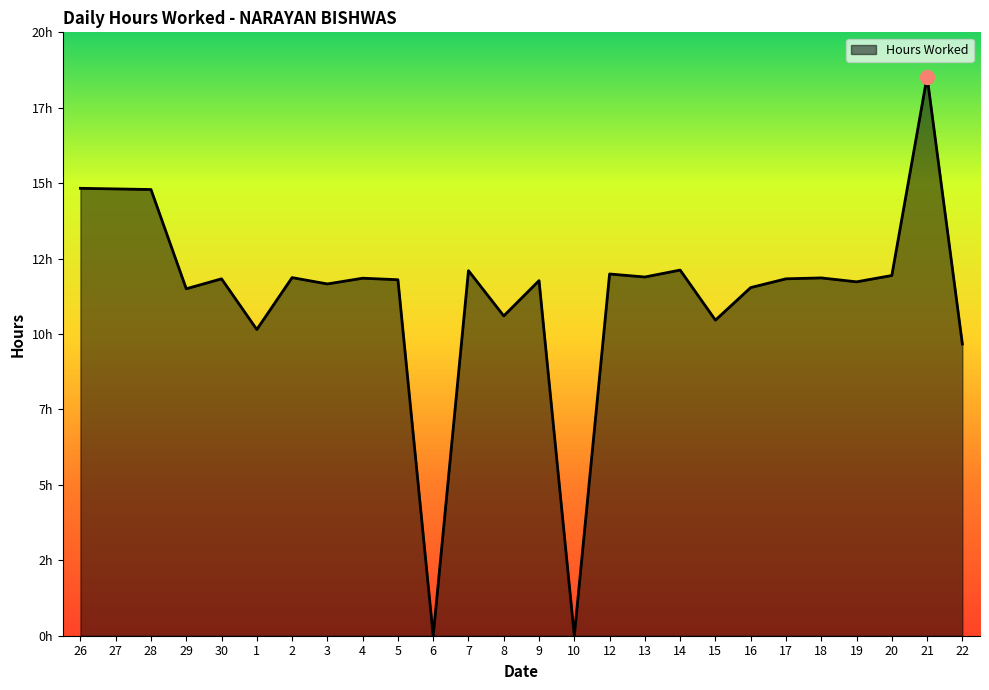

At which label does the data first exceed 11?

26